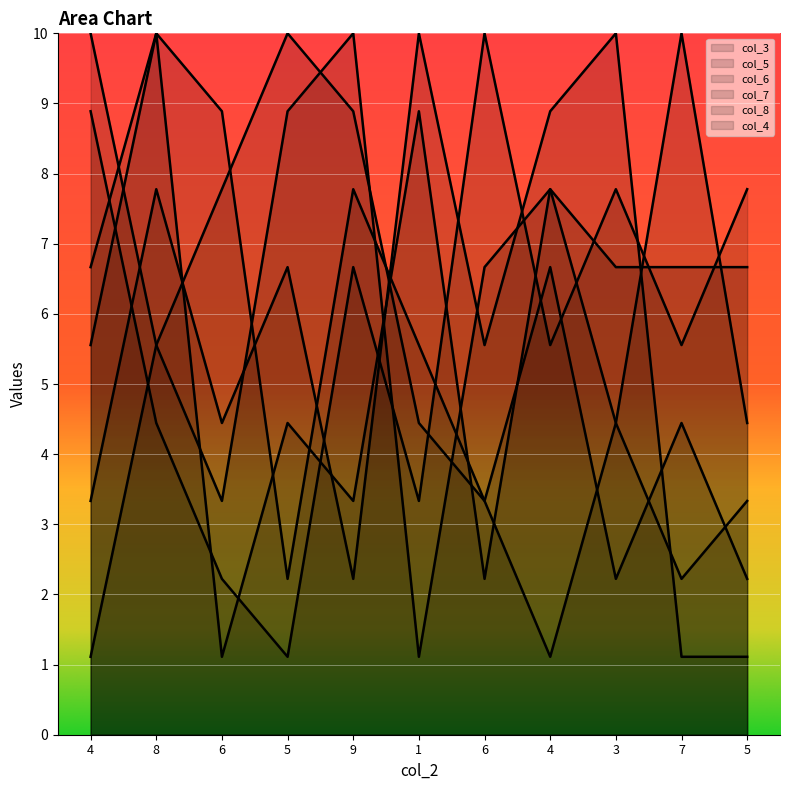

At how many categories does at least one series exceed 3?

11